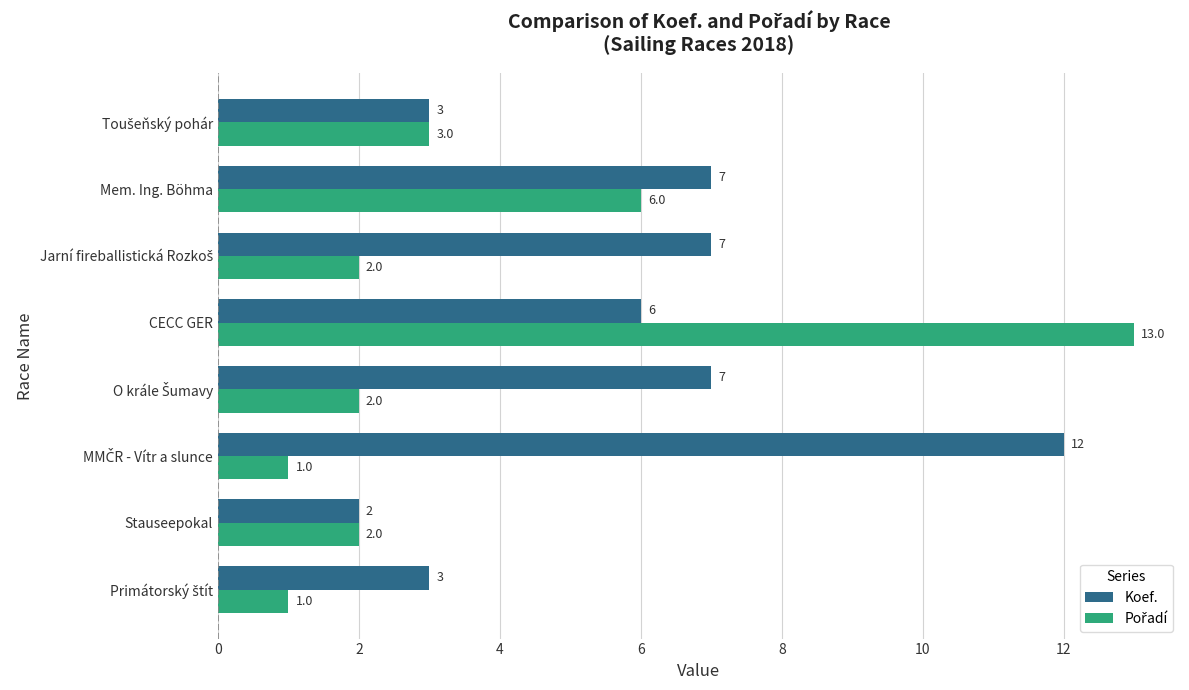

What is the difference between the maximum and minimum values in the Koef. series?

10